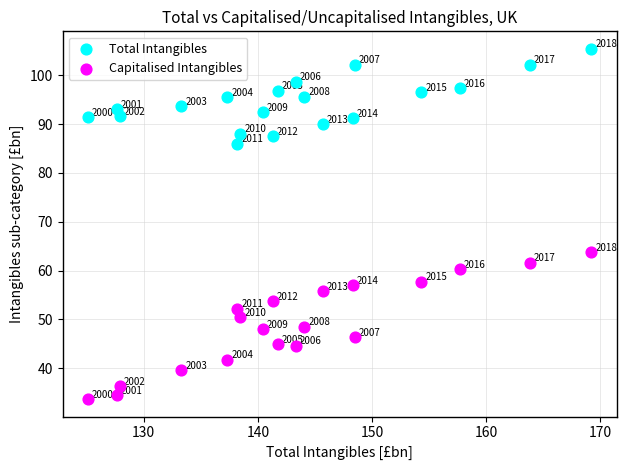

Which series has the largest Y range (max minus min)?

Capitalised Intangibles